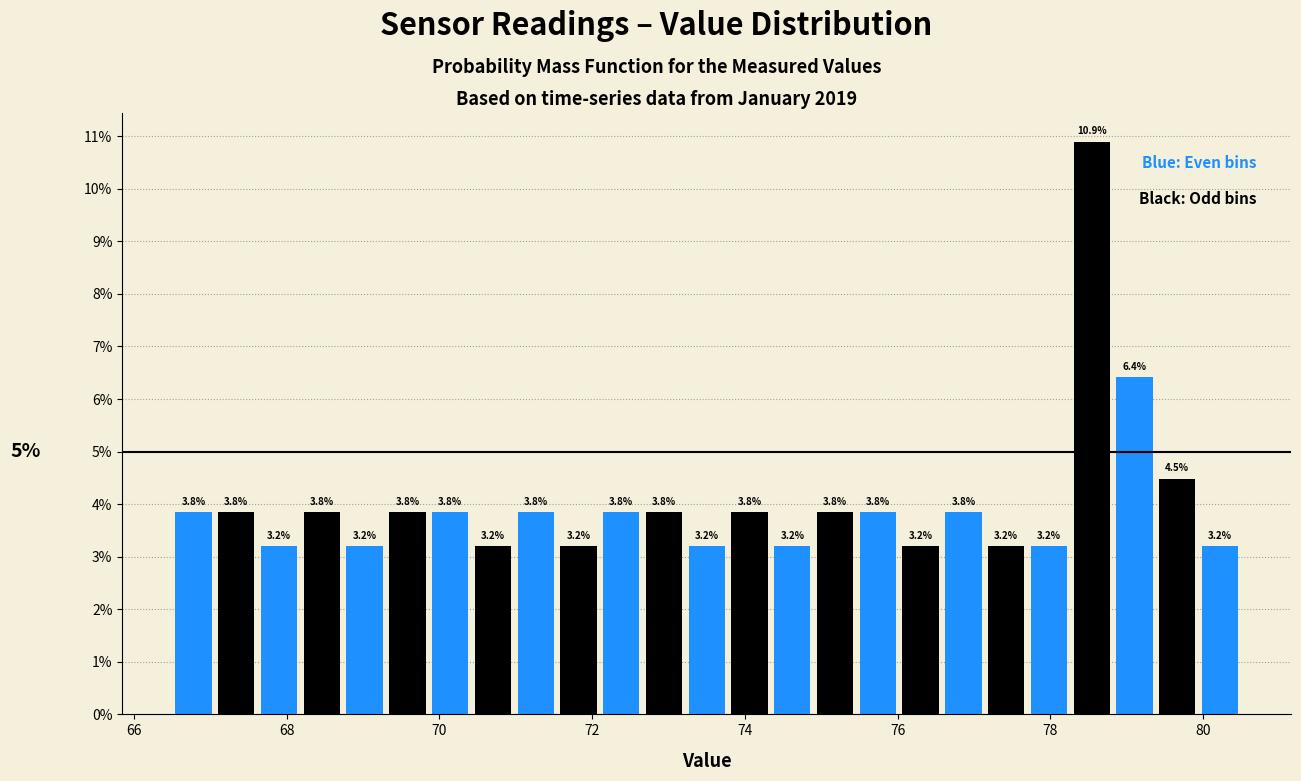

Around what value on the x-axis is the tallest bar? Give the approximate position of its centre, as read against the axis.

78.6